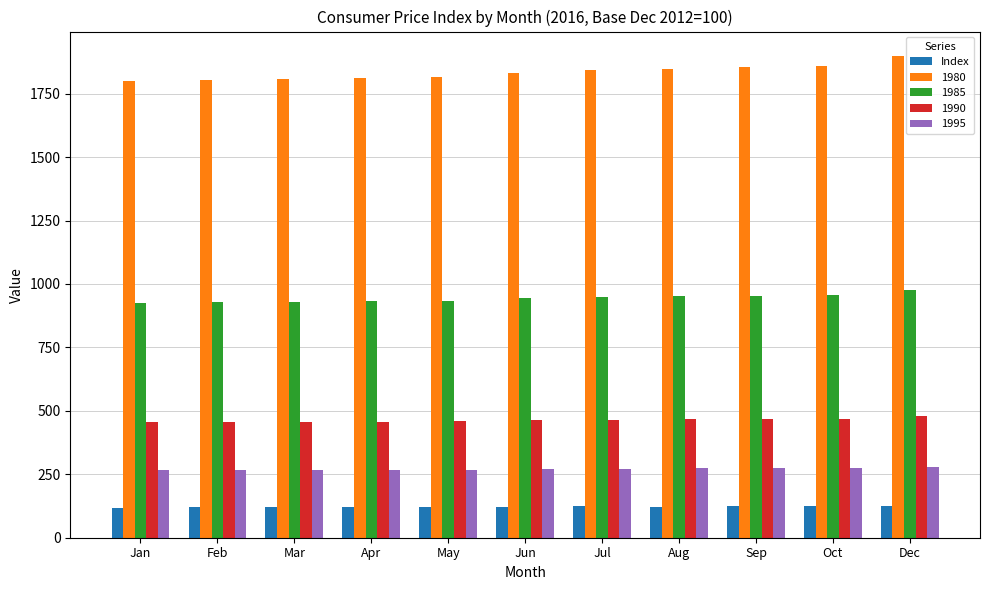

What is the minimum value shown in the chart?

117.7